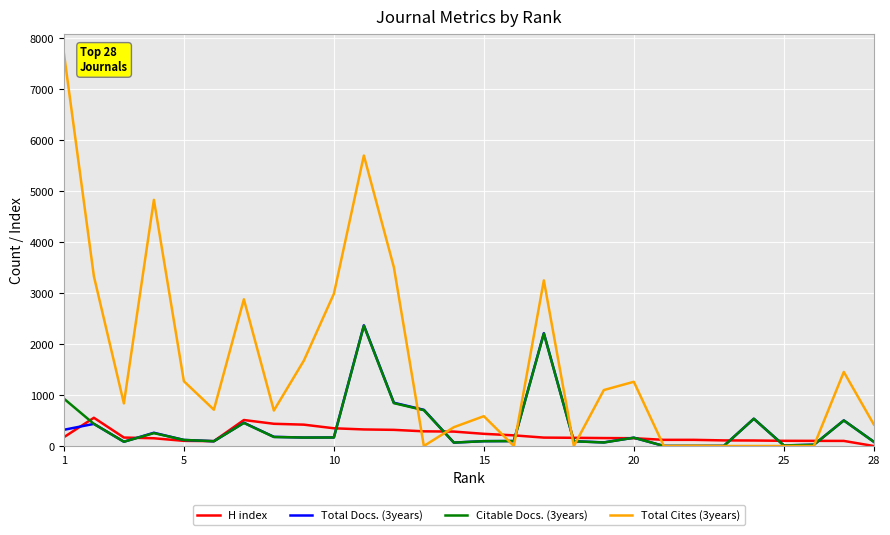

Which series ends up on top after the final intersection of H index and Total Cites (3years)?

Total Cites (3years)